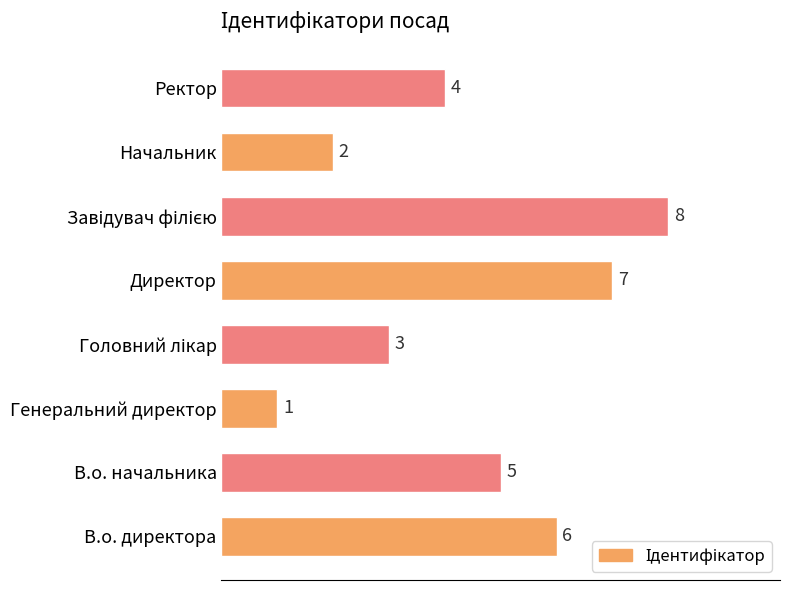

At which label is the value closest to 4?

Ректор